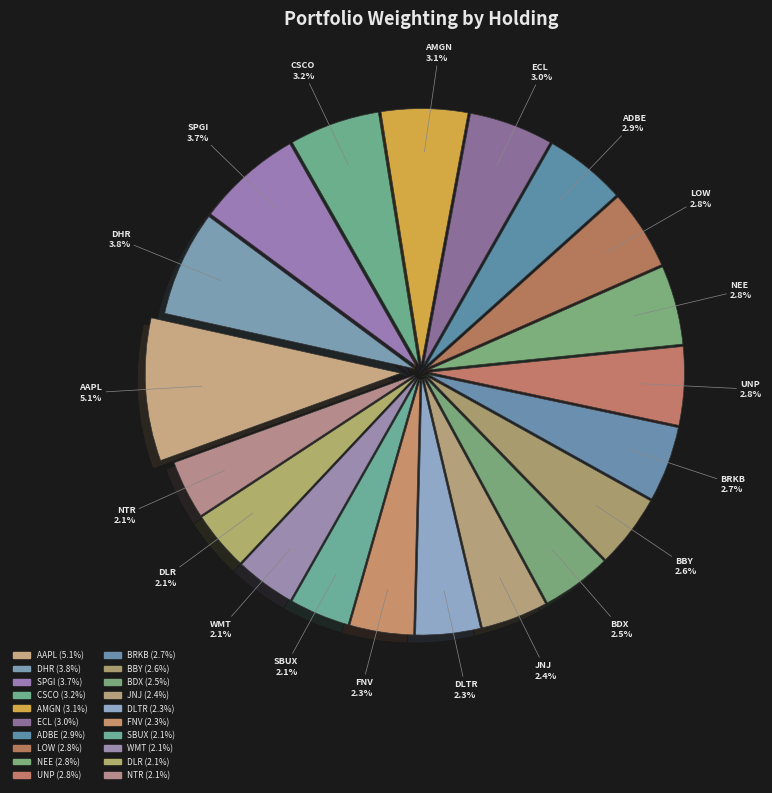

Rank the categories by value from lowest to highest.

NTR, DLR, WMT, SBUX, FNV, DLTR, JNJ, BDX, BBY, BRKB, UNP, NEE, LOW, ADBE, ECL, AMGN, CSCO, SPGI, DHR, AAPL